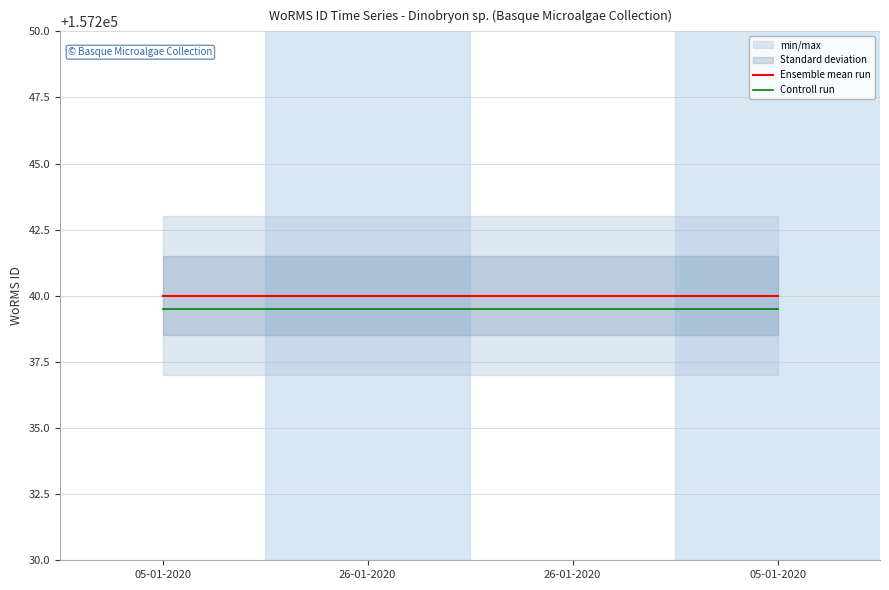

What is the label of the 2nd point from the right?

26-01-2020